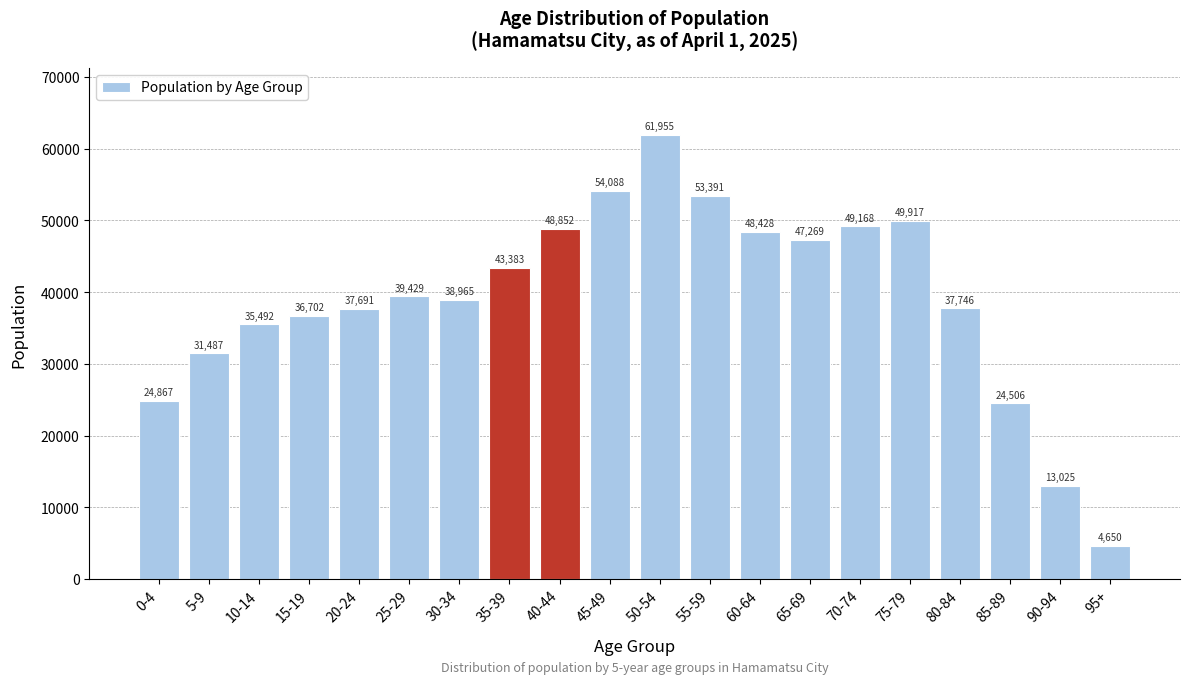

Reading right to left, what are all the values shown in this chart?

4650	13025	24506	37746	49917	49168	47269	48428	53391	61955	54088	48852	43383	38965	39429	37691	36702	35492	31487	24867